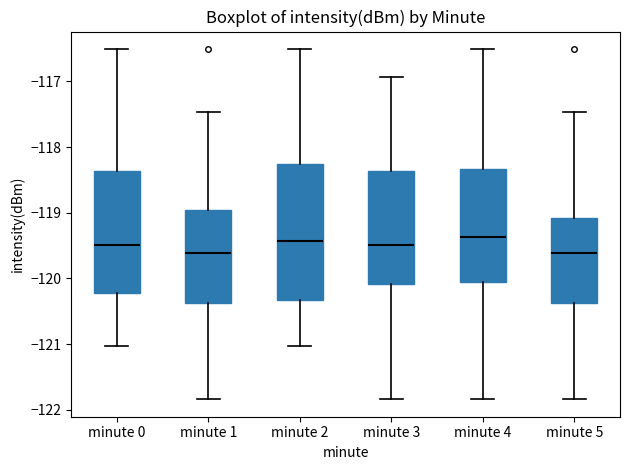

Reading left to right, transcribe this box plot: for each box, give where its median line is, the range the box spans, and where its two whiskers end, as read against the y-axis. The values are not printed on the chart, so give them approximately, as read against the axis.

minute 0: median -119.5, box -120.2 to -118.4, whiskers -121.0 to -116.5
minute 1: median -119.6, box -120.4 to -119.0, whiskers -121.8 to -117.5
minute 2: median -119.4, box -120.3 to -118.3, whiskers -121.0 to -116.5
minute 3: median -119.5, box -120.1 to -118.4, whiskers -121.8 to -116.9
minute 4: median -119.4, box -120.1 to -118.3, whiskers -121.8 to -116.5
minute 5: median -119.6, box -120.4 to -119.1, whiskers -121.8 to -117.5